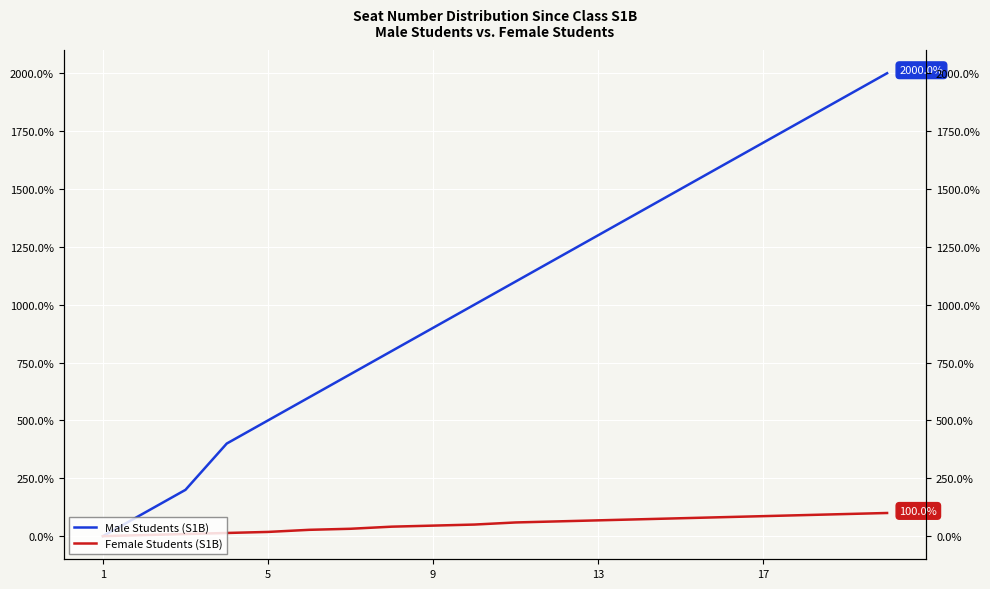

Which series has the widest spread of values?

Male Students (S1B)